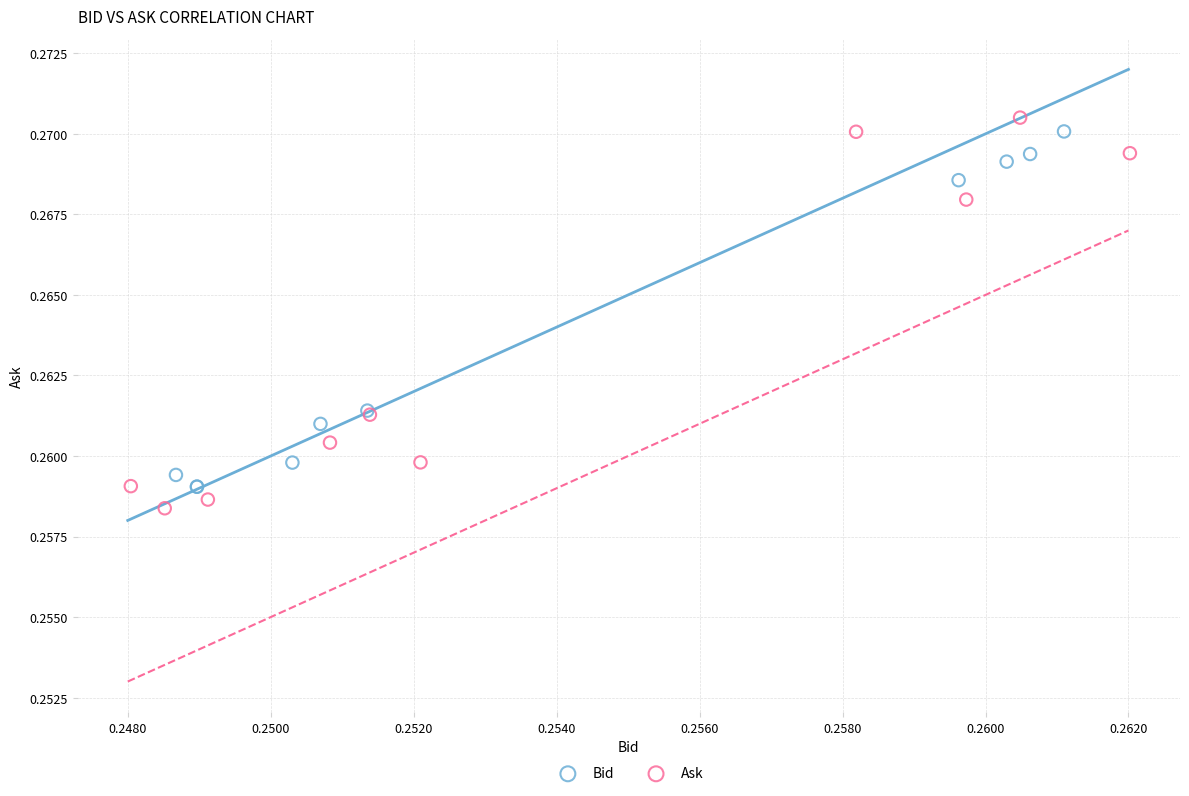

Which series reaches the minimum Y coordinate?

Ask